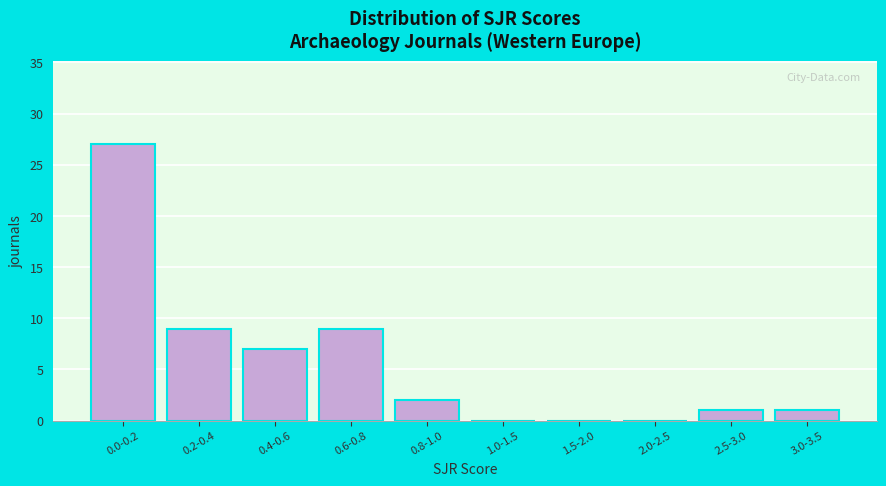

Reading left to right, list all the values displayed in this chart.

0.0-0.2=27	0.2-0.4=9	0.4-0.6=7	0.6-0.8=9	0.8-1.0=2	1.0-1.5=0	1.5-2.0=0	2.0-2.5=0	2.5-3.0=1	3.0-3.5=1